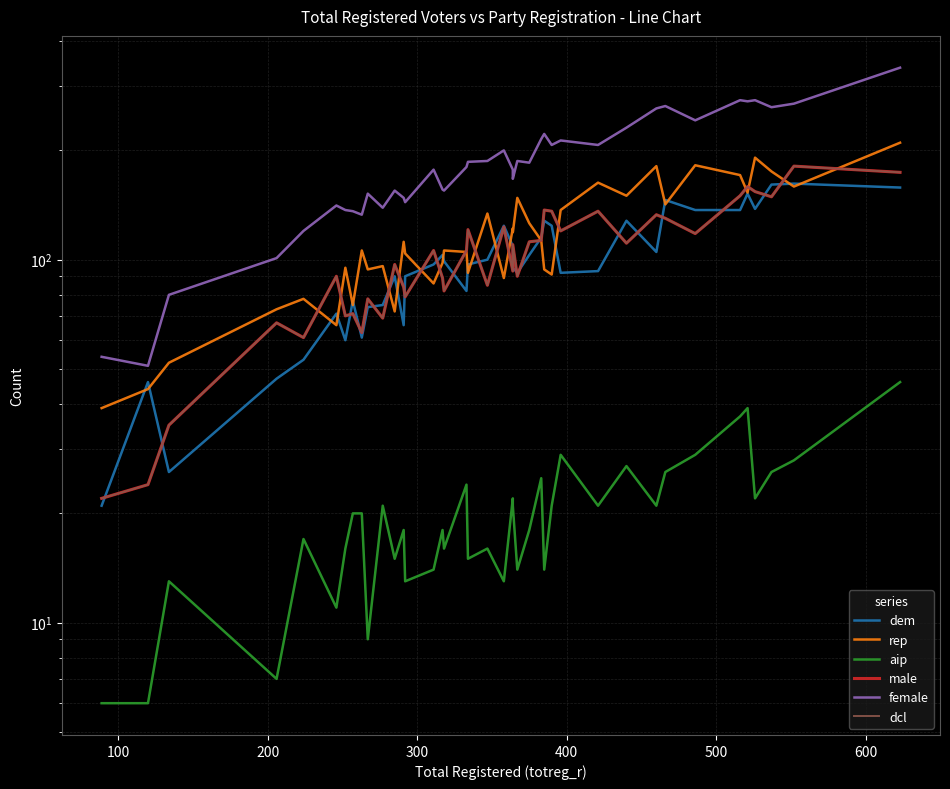

How many distinct data groups are displayed?

6